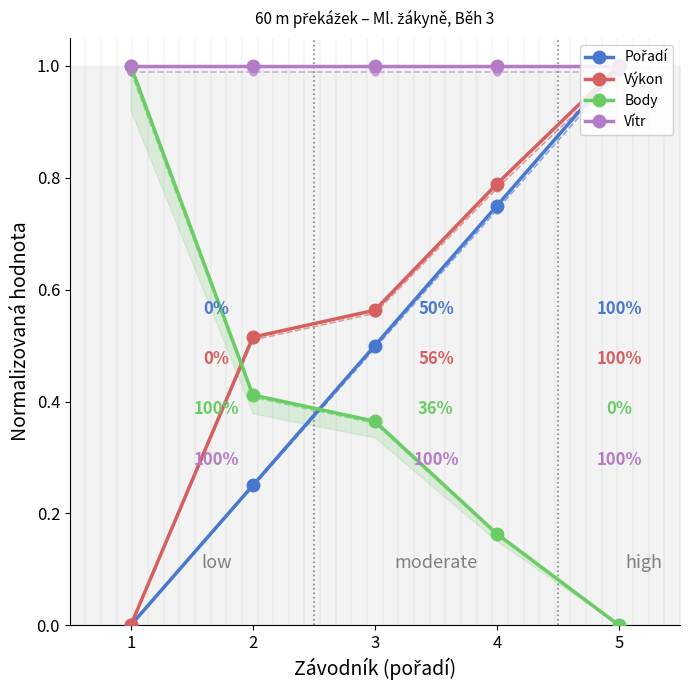

Which category has the lowest value across all series?

1